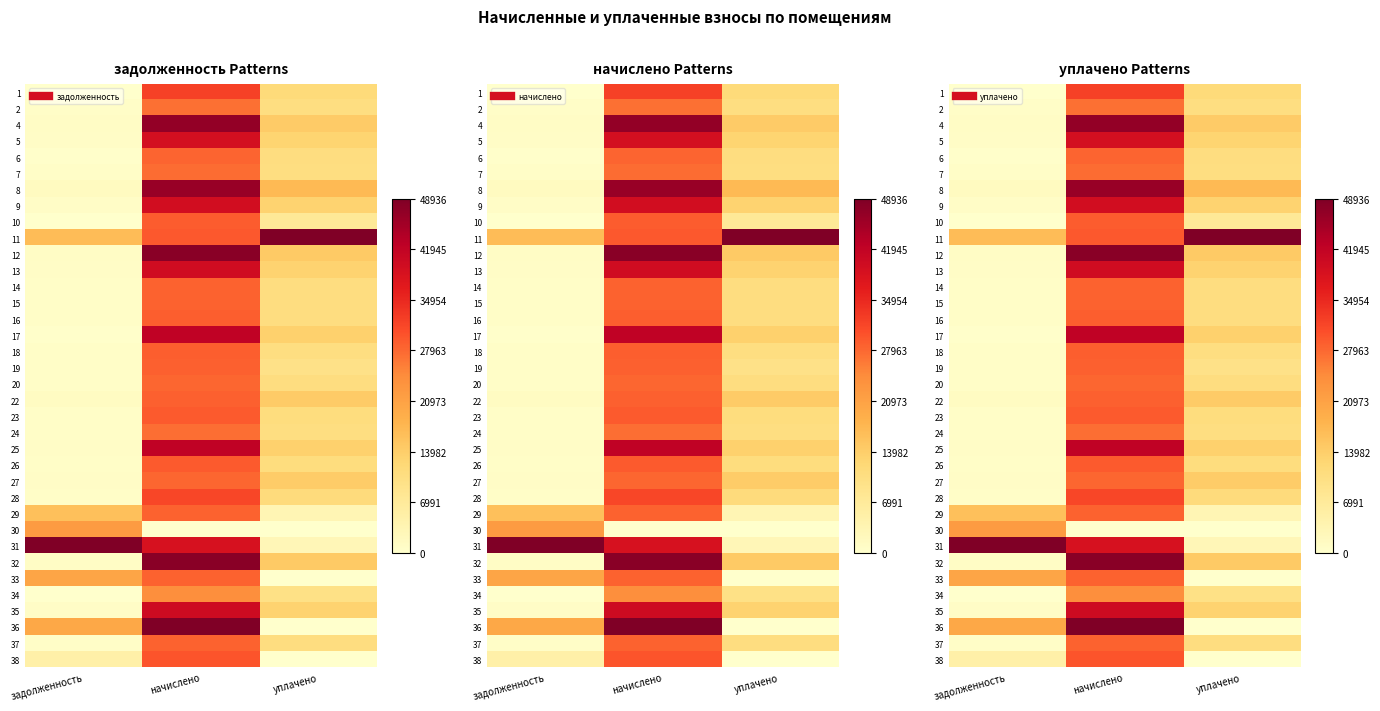

Which has a higher value, начислено or уплачено?

начислено